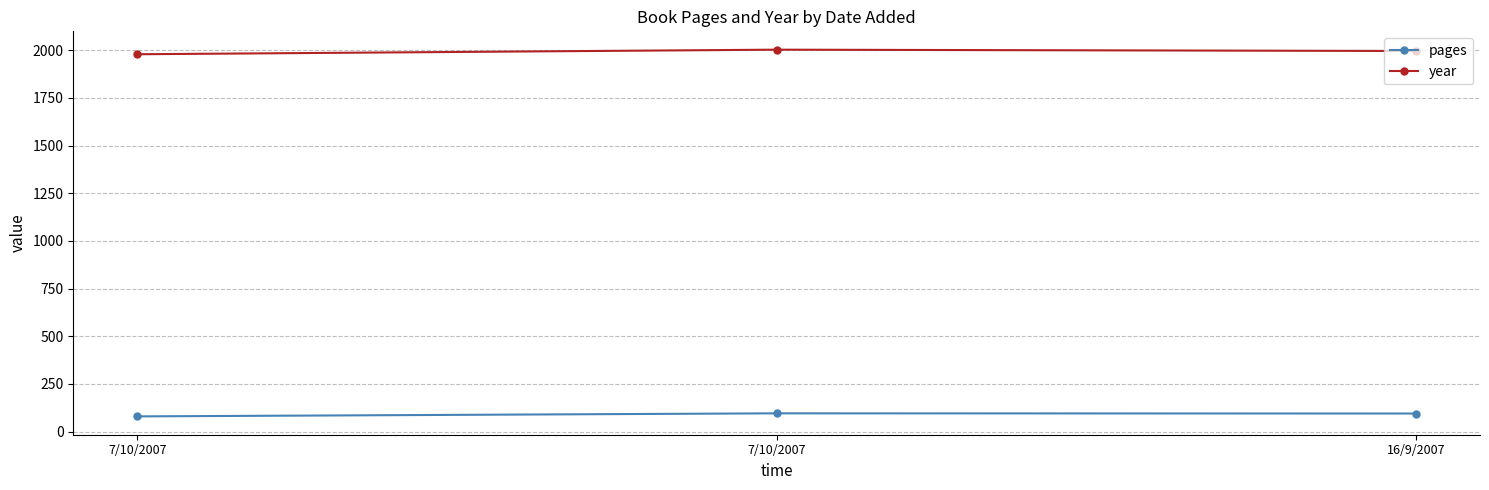

How many values in the pages series are below 95?

1